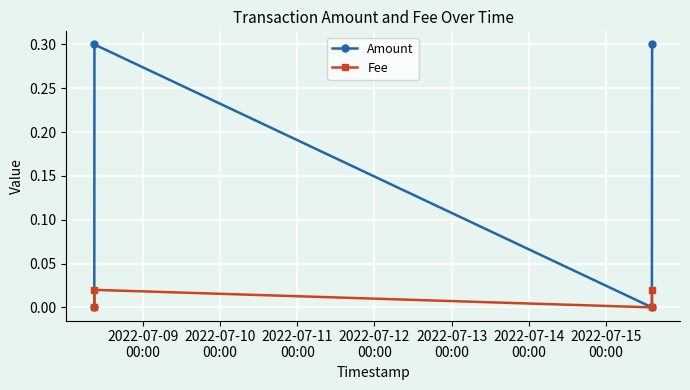

Rank the series by their average value, from lowest to highest.

Fee, Amount